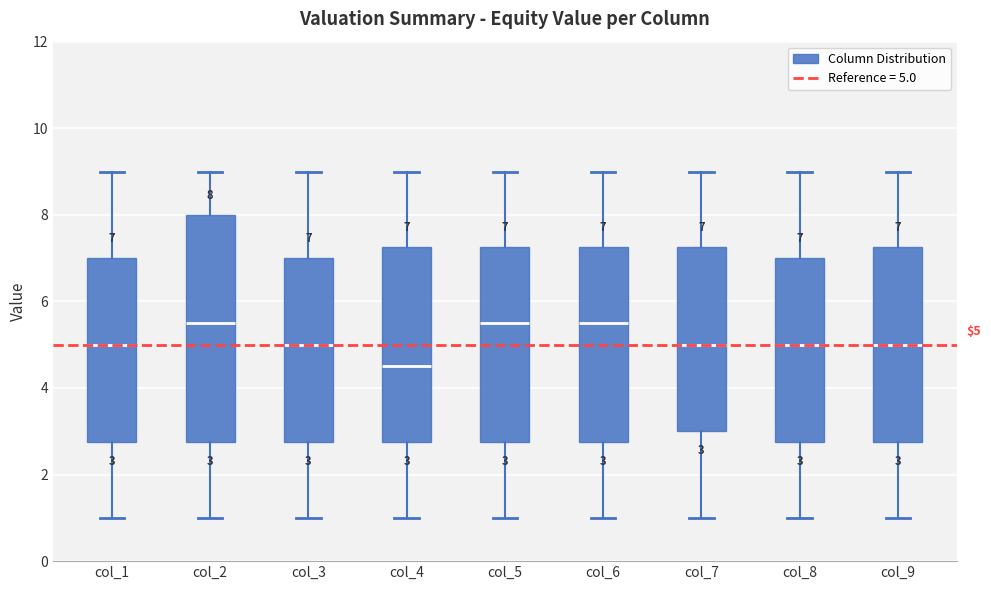

Which box's median line is the lowest?

col_4